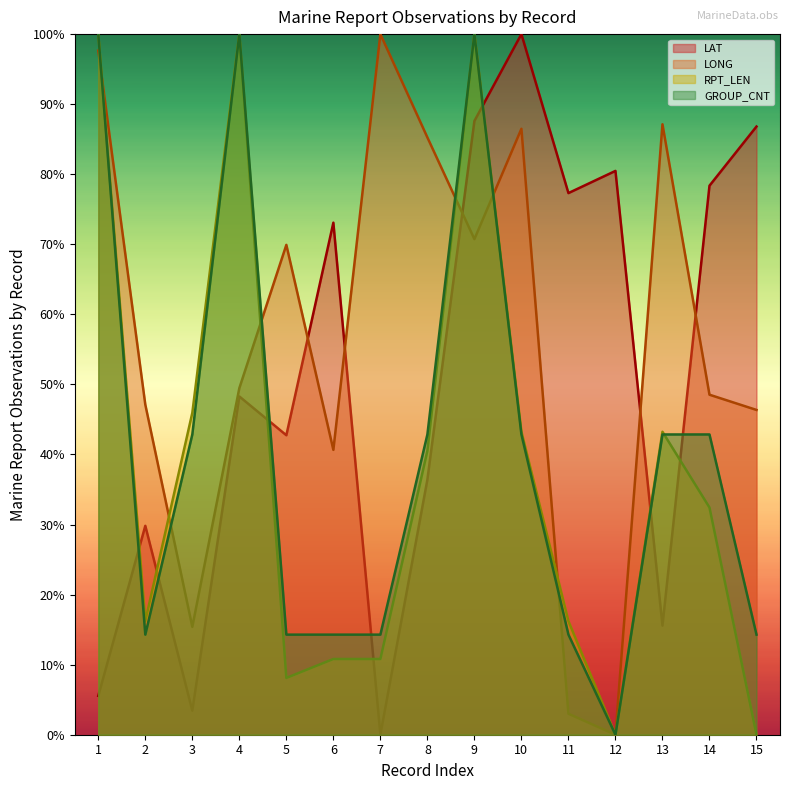

List the series in order of their peak value, highest first.

LAT, LONG, RPT_LEN, GROUP_CNT